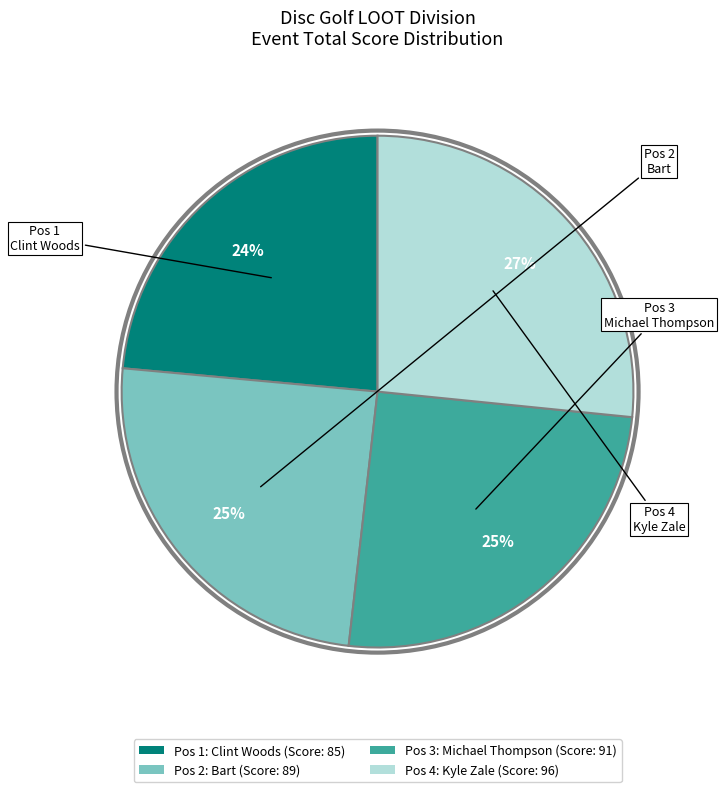

Count the number of slices in the pie.

4